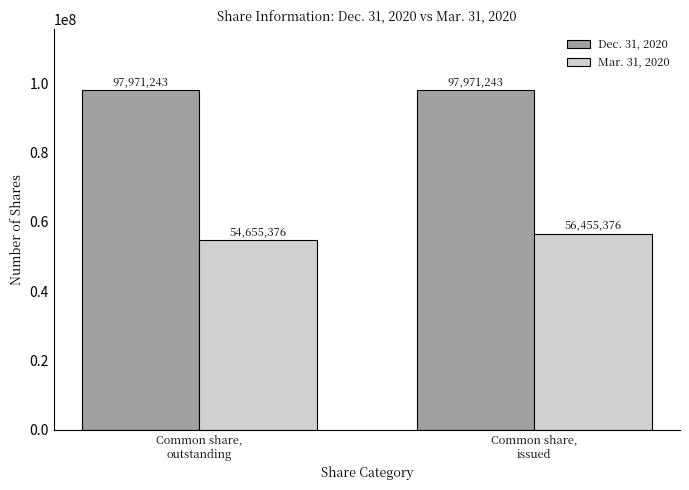

What value does the Dec. 31, 2020 series have at Common share,
outstanding?

97971243